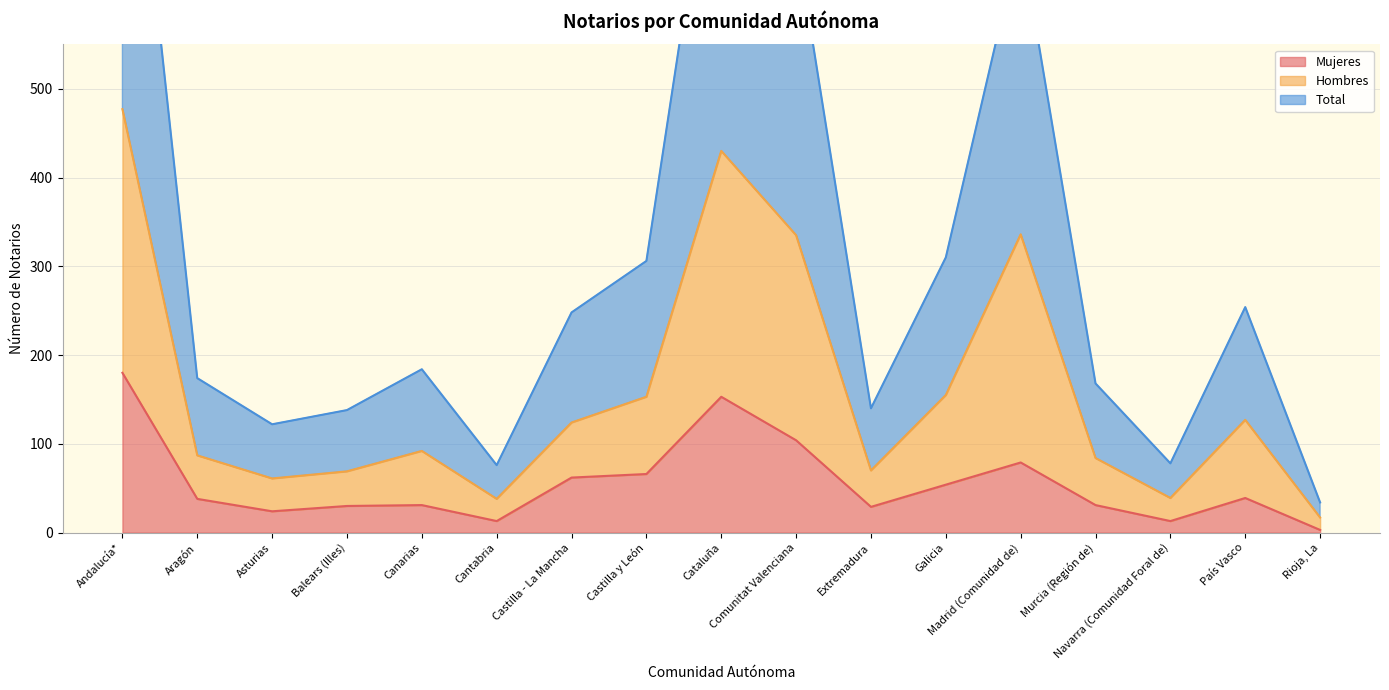

True or false: Hombres has a value of 42 at Canarias.

False